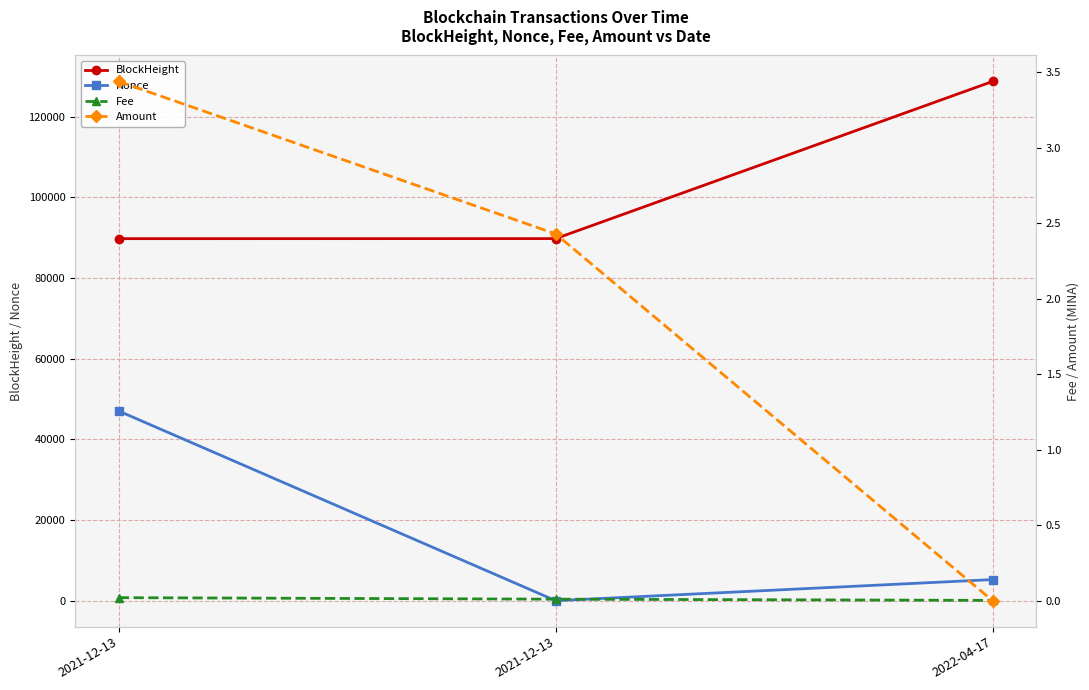

How many distinct data groups are displayed?

4